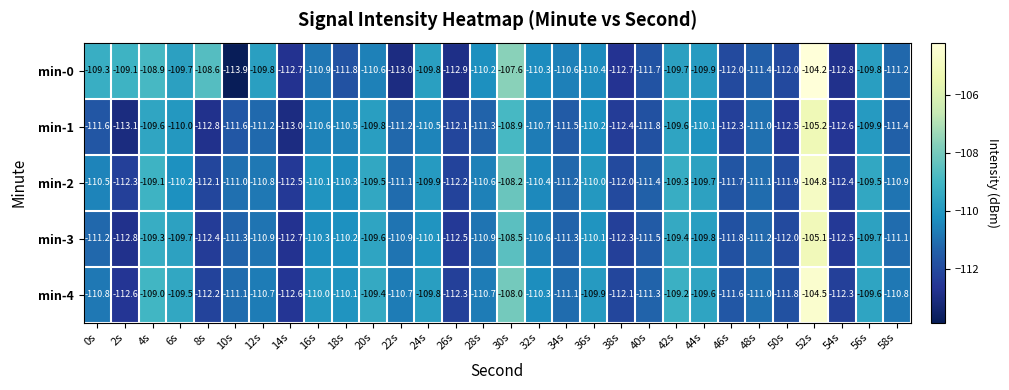

Between 32s and 52s, which series saw the biggest shift?

min-0